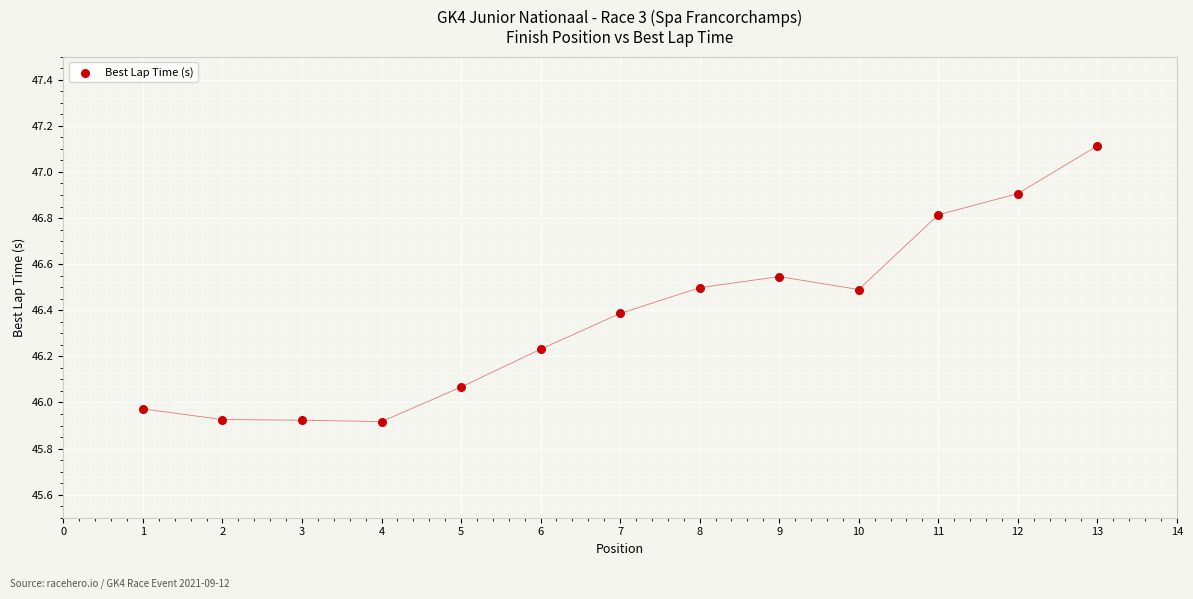

What is the range of Y values (max minus min)?

1.2